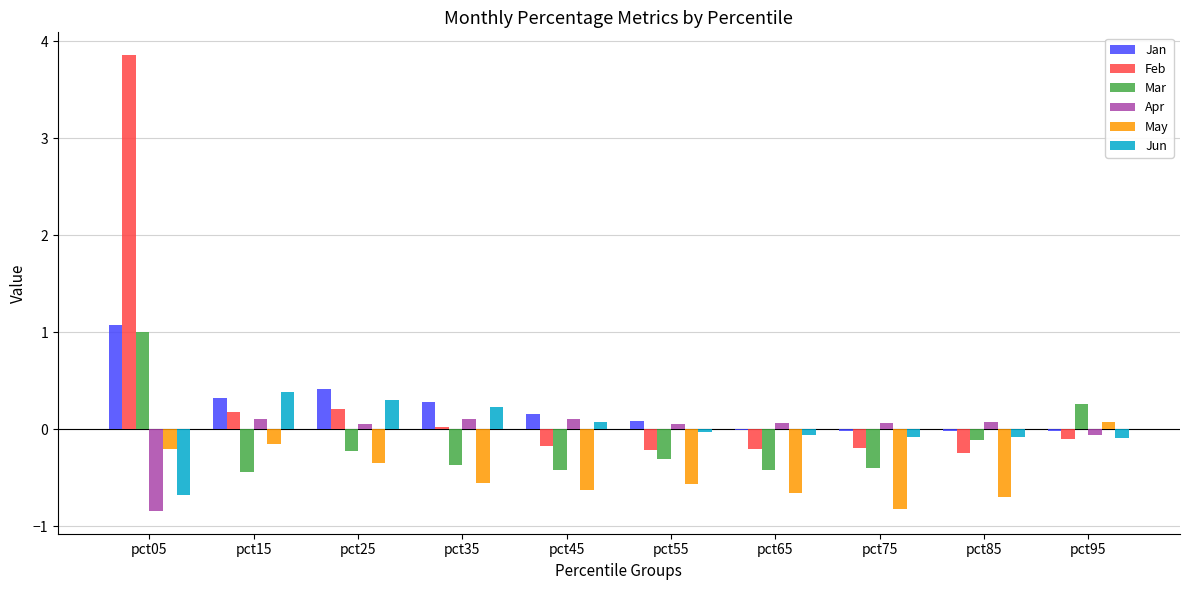

At which label does Jan first exceed 0?

pct05